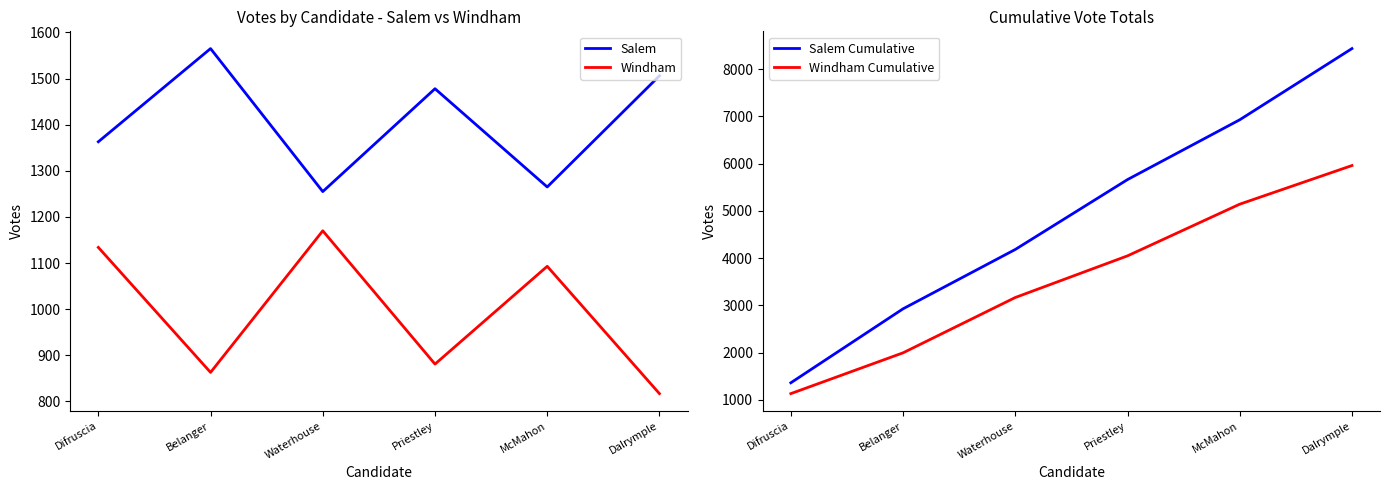

What is the maximum value for Windham?

1170